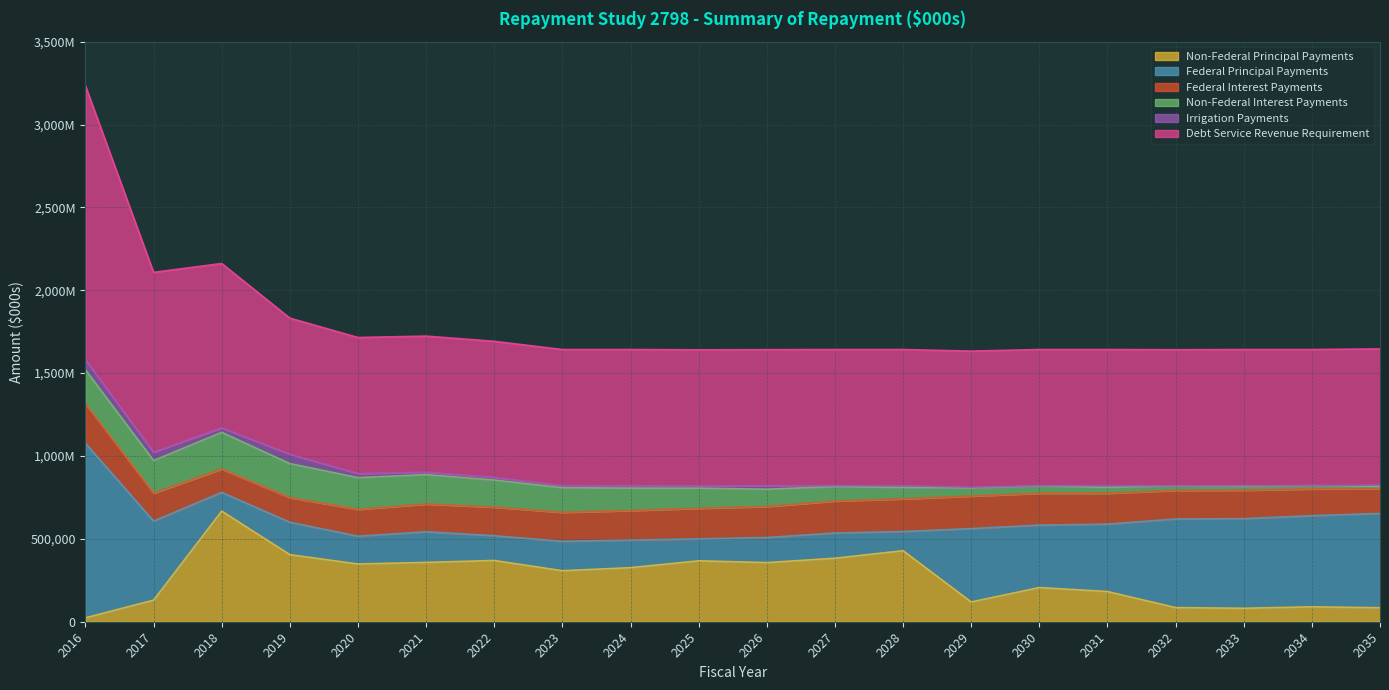

How many series are shown in this chart?

6